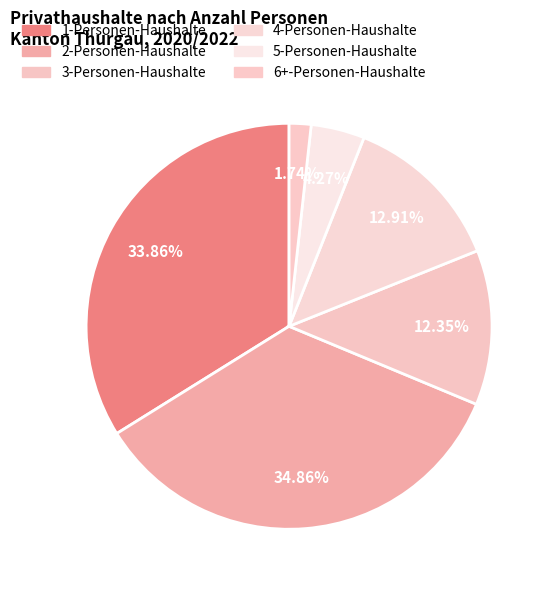

What is the largest slice in the pie chart?

2-Personen-Haushalte